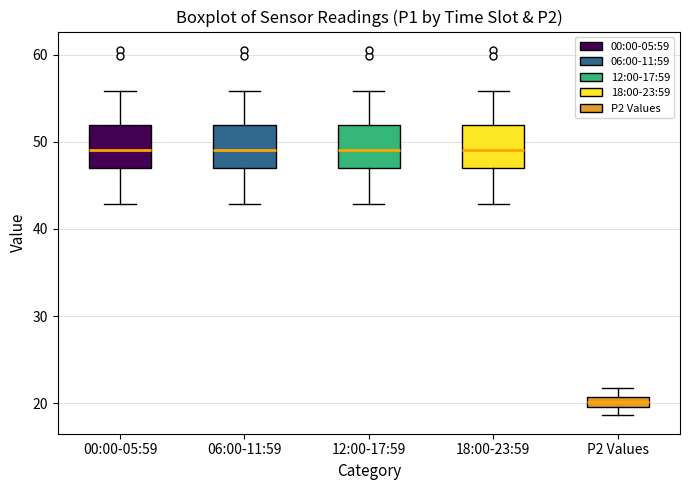

Which box has the lowest median line?

P2 Values